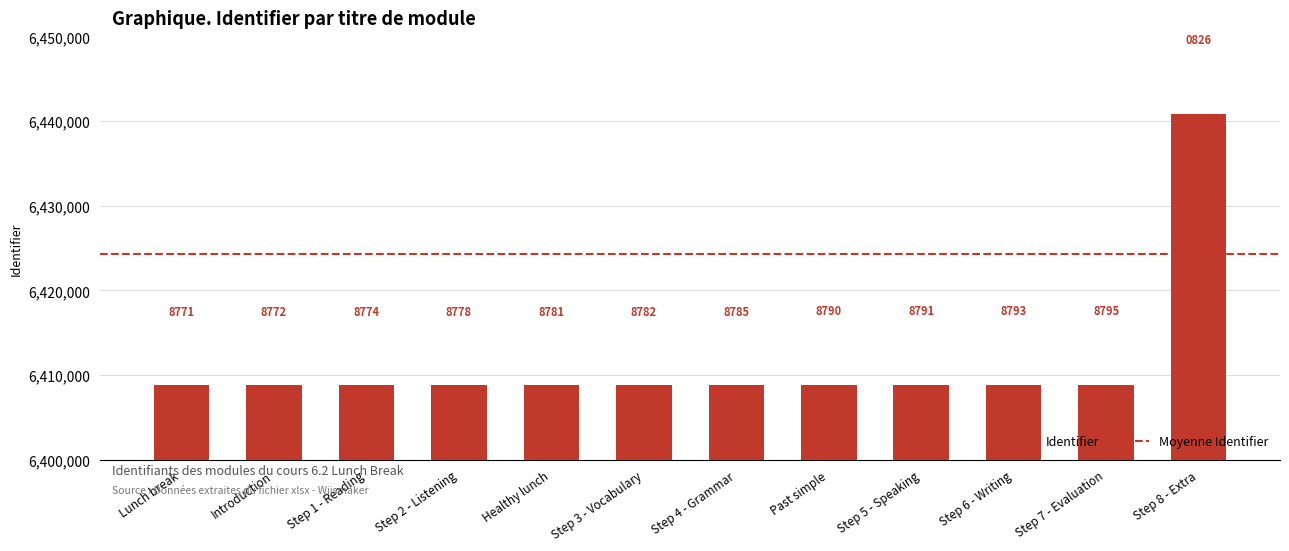

What is the label of the 1st bar from the right?

Step 8 - Extra